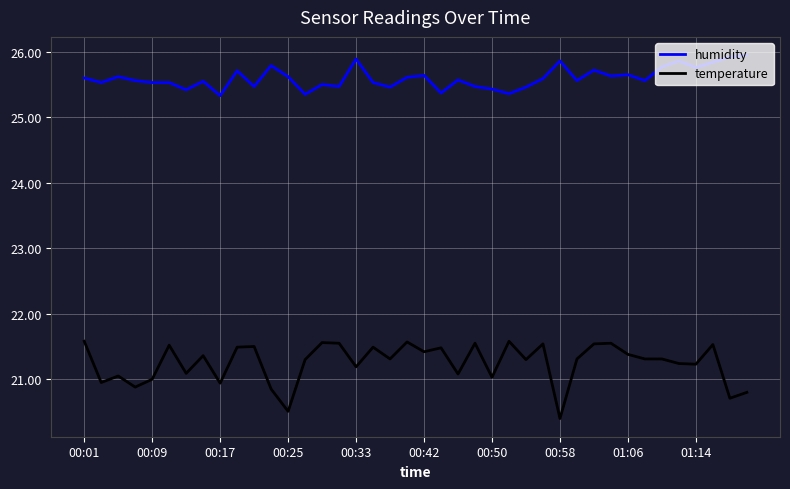

What is the minimum value shown in the chart?

20.4